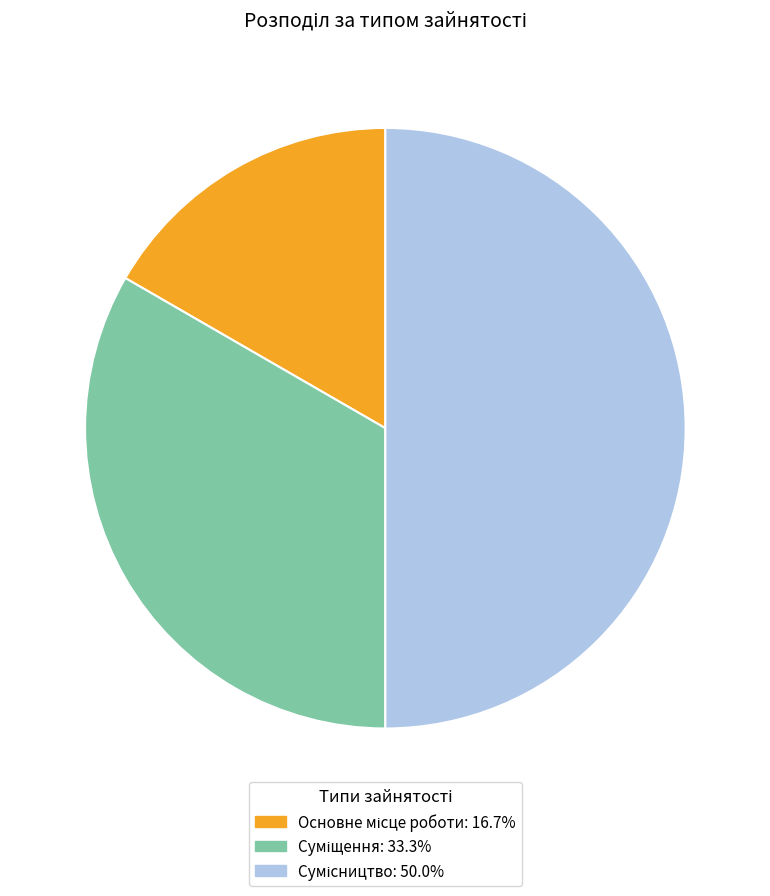

To the nearest percent, what portion does Сумісництво represent?

50%